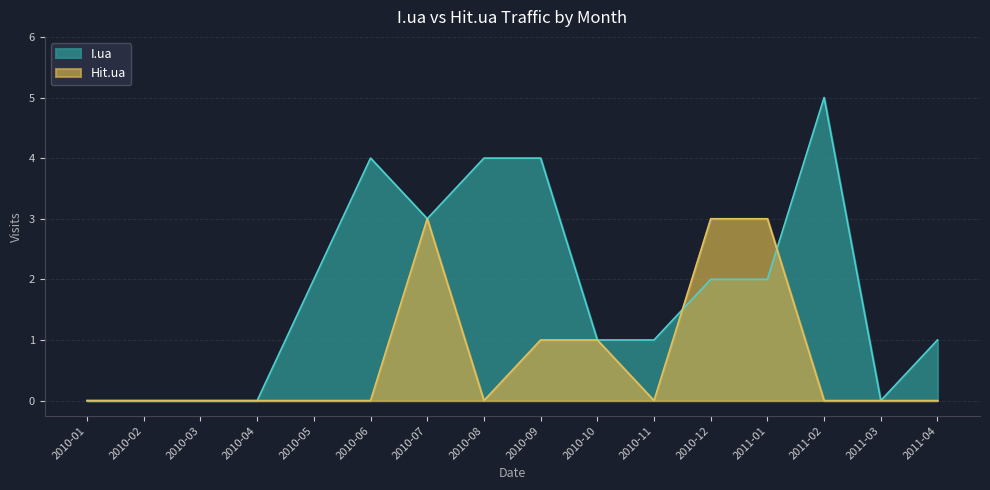

At which category does the chart reach its minimum across all series?

2010-01